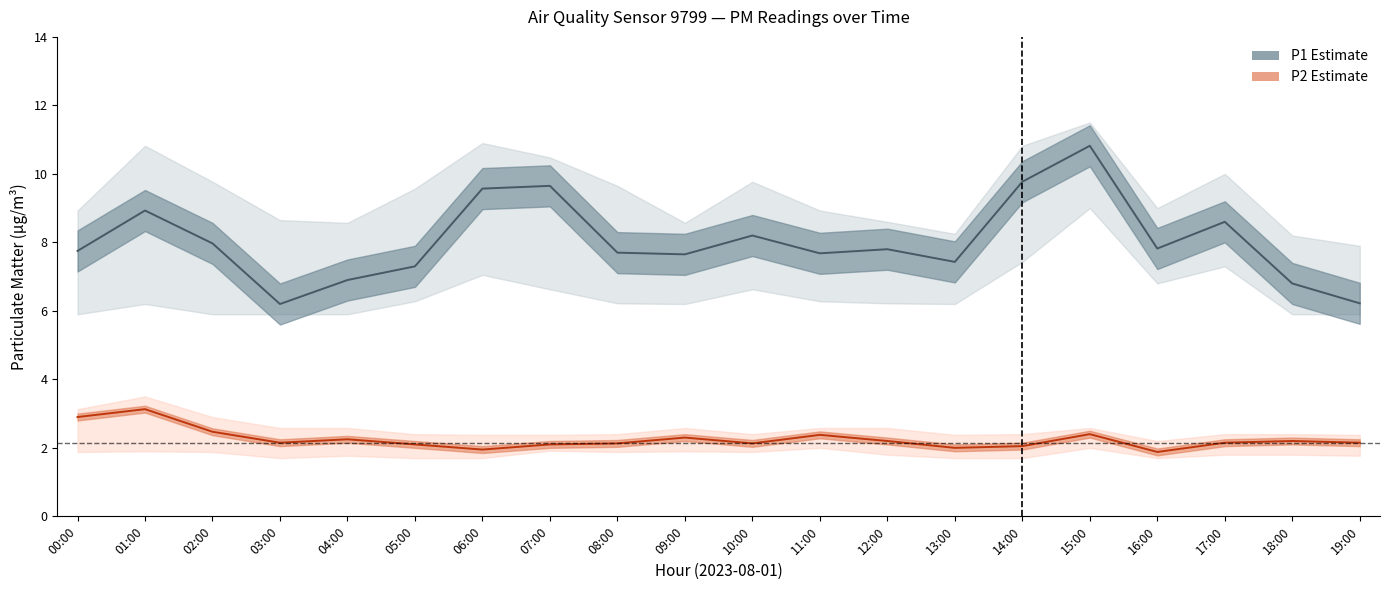

At which category is the sum across all series the highest?

15:00